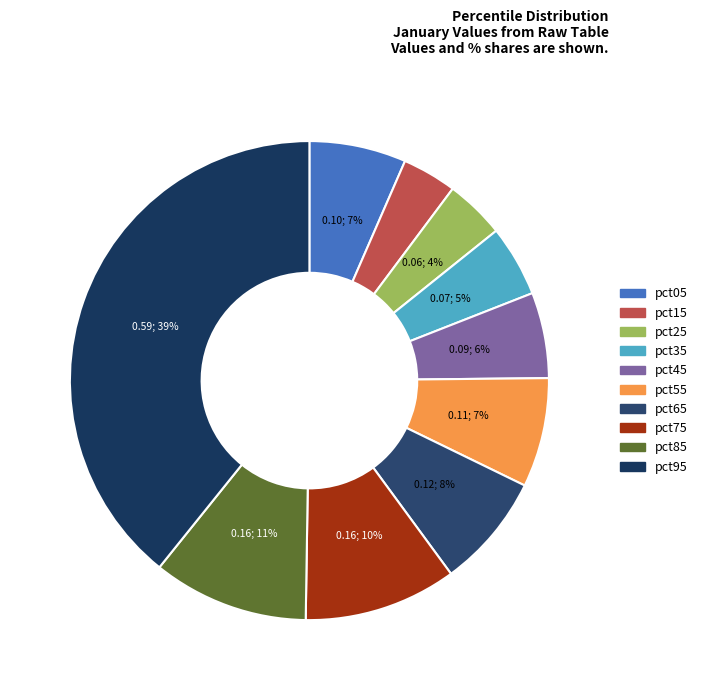

Between pct65 and pct15, which is larger?

pct65